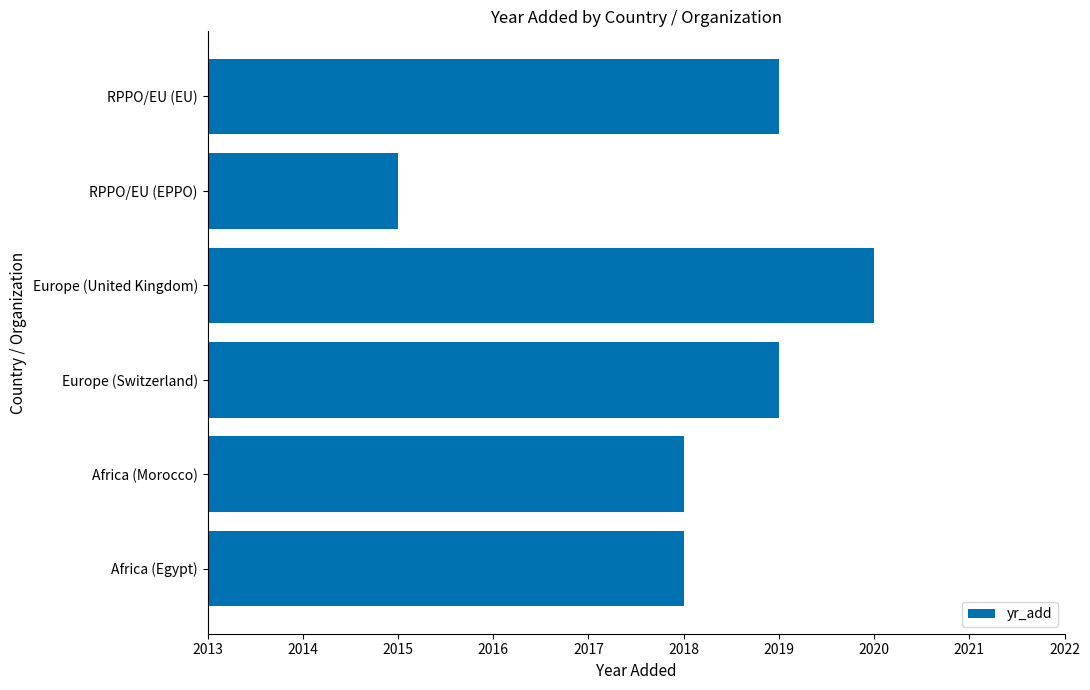

The chart shows a value of 2020 at Europe (United Kingdom). True or false?

True